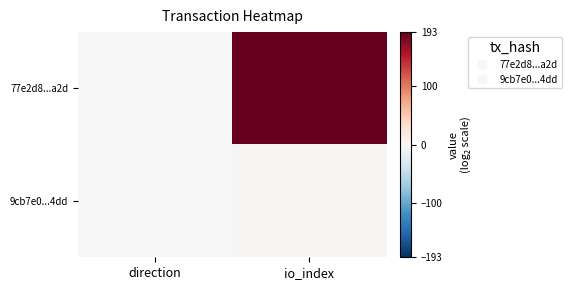

How many series are shown in this chart?

2